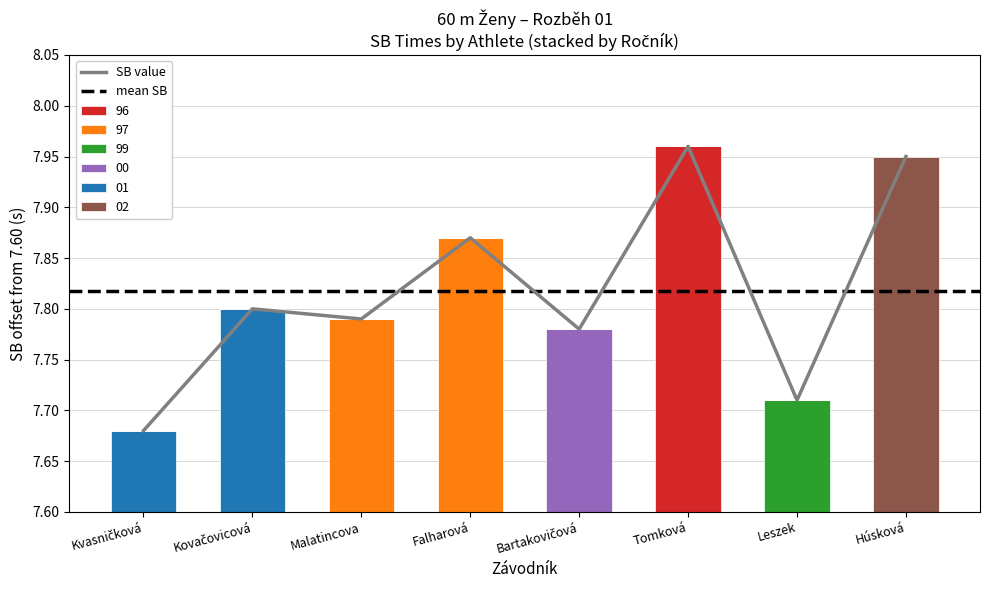

Reading left to right, extract all data points from this chart.

Kvasničková=0.1	Kovačovicová=0.2	Malatincova=0.2	Falharová=0.3	Bartakovičová=0.2	Tomková=0.4	Leszek=0.1	Húsková=0.4